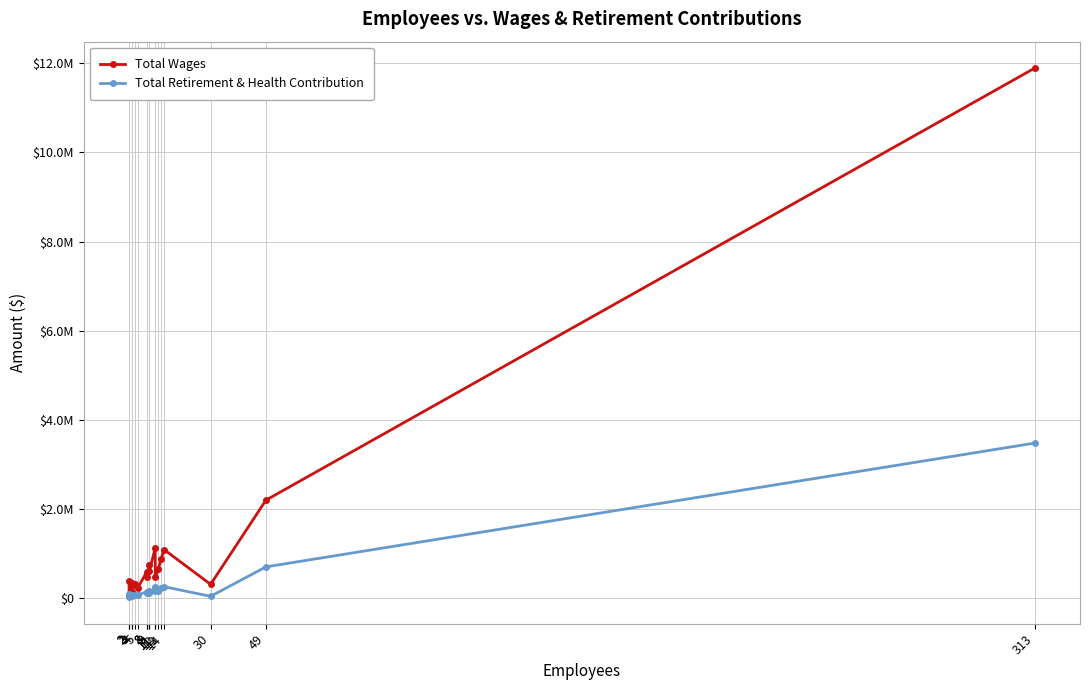

True or false: Total Retirement & Health Contribution has a value of 63311 at 3.

False